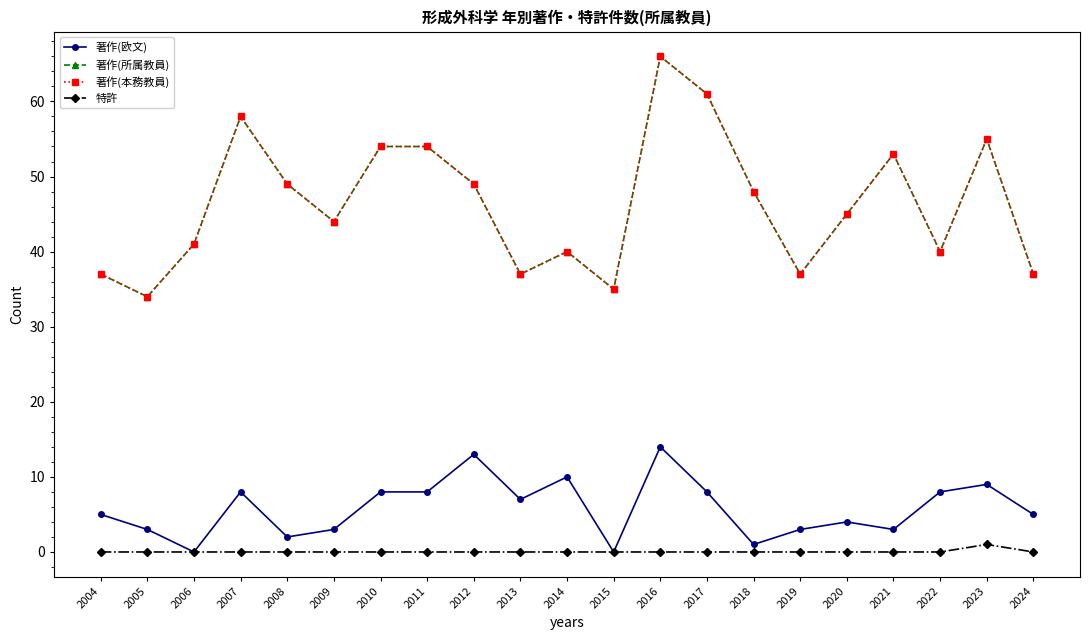

What is the total value across all series at 2021?

109